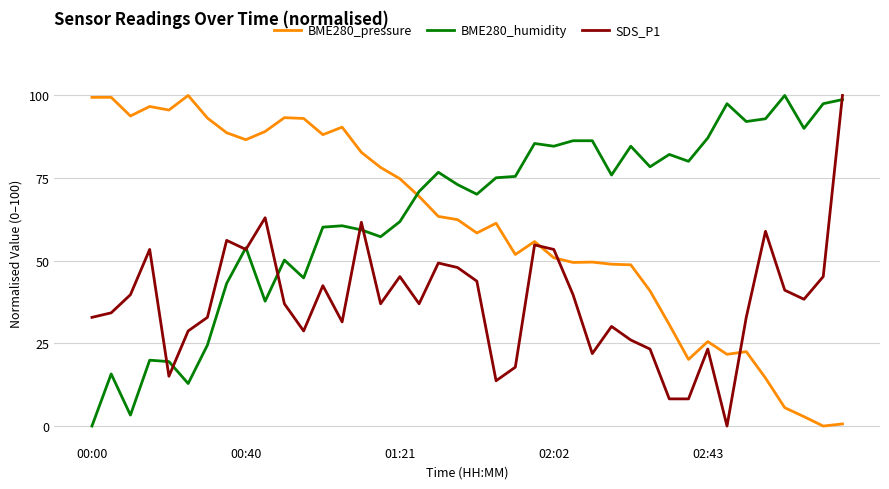

How many lines are shown in the chart?

3